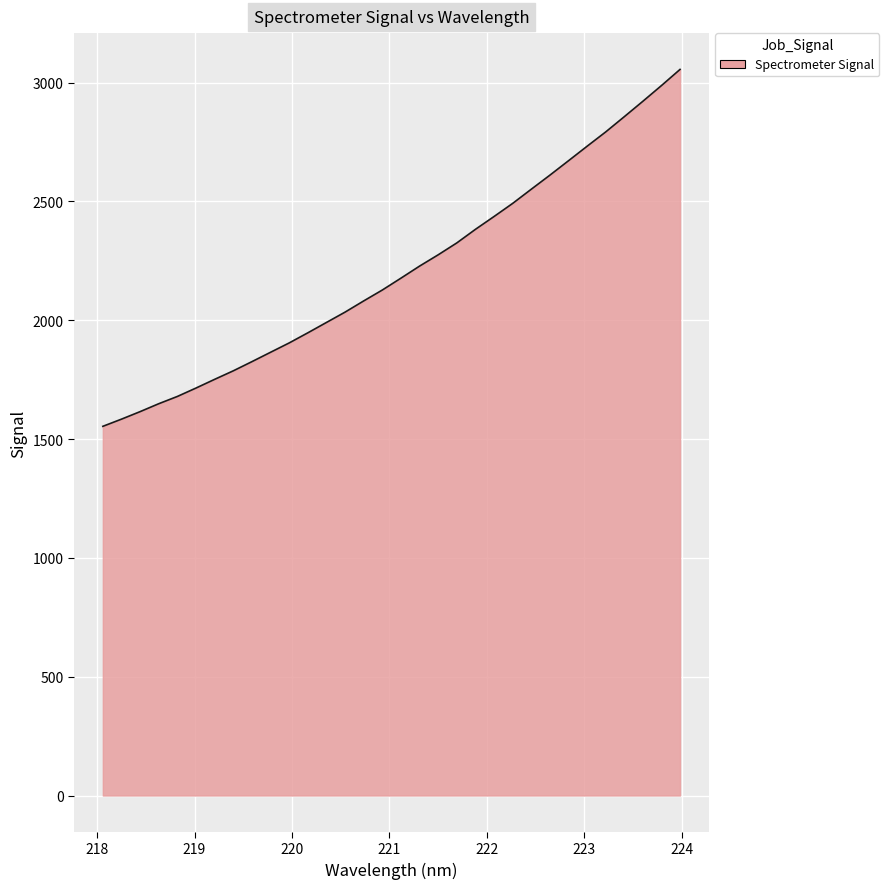

What is the greatest value displayed?

3055.3